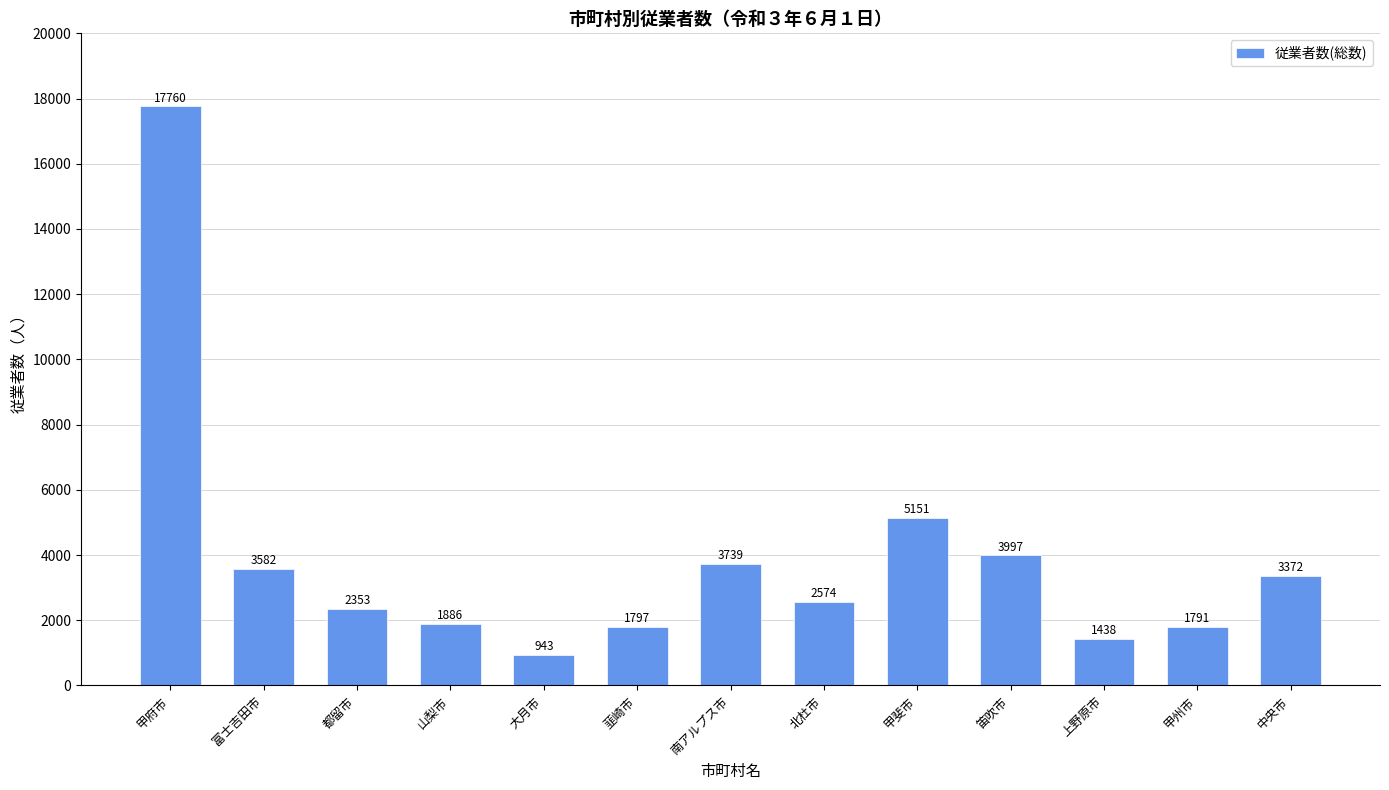

How many data points are less than 2574?

6